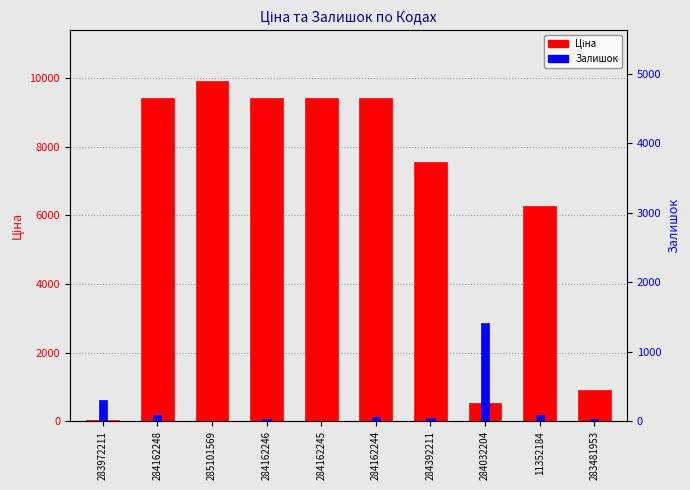

What is the difference between the second highest and minimum values in the Залишок series?

298.0